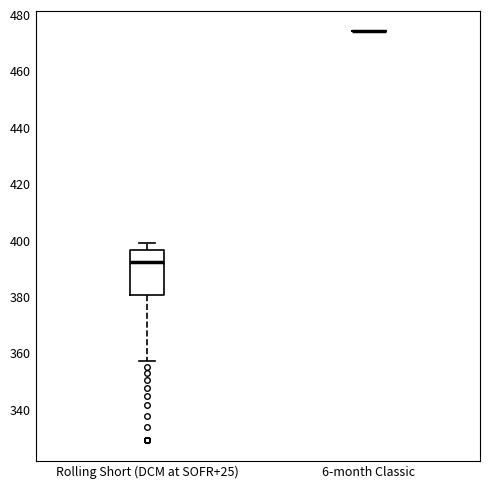

Reading left to right, transcribe this box plot: for each box, give where its median line is, the range the box spans, and where its two whiskers end, as read against the y-axis. The values are not printed on the chart, so give them approximately, as read against the axis.

Rolling Short (DCM at SOFR+25): median 392, box 380 to 396, whiskers 358 to 400
6-month Classic: box collapsed to a line at 474, whiskers 474 to 474